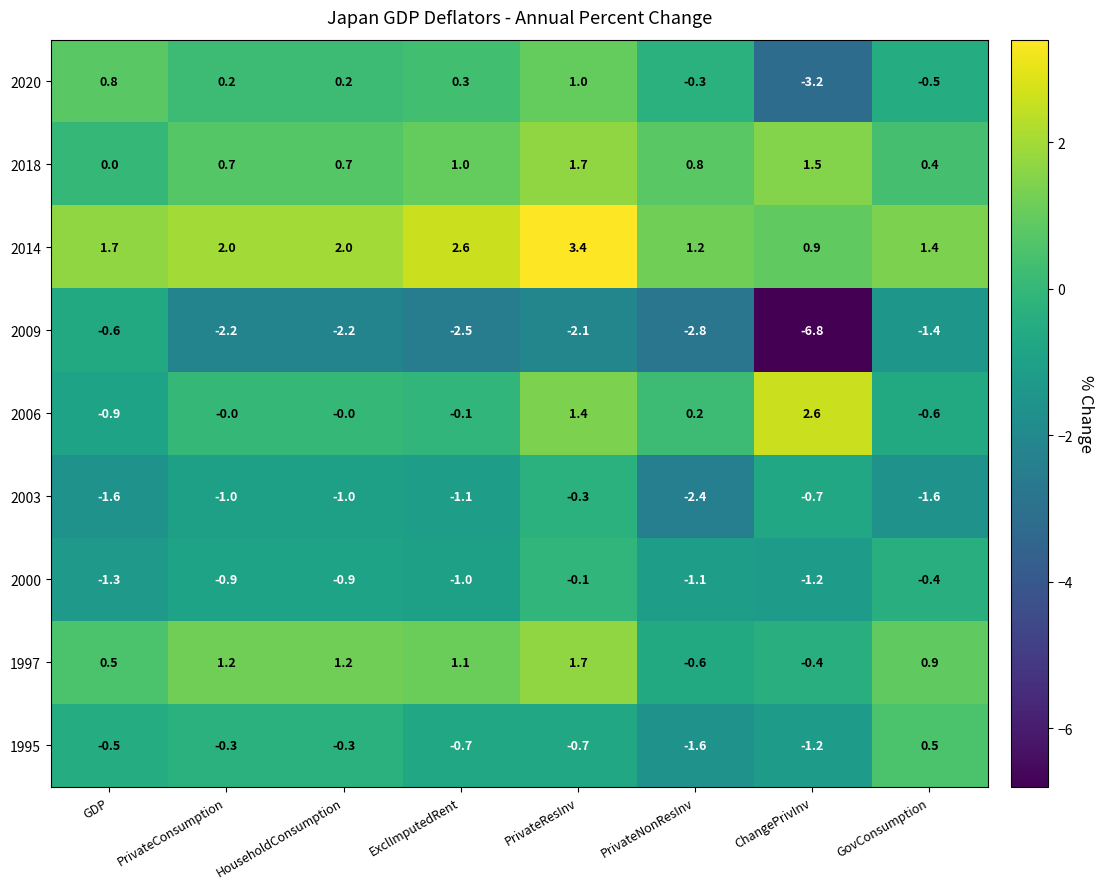

At ExclImputedRent, list the series in order from smallest to largest.

2009, 2003, 2000, 1995, 2006, 2020, 2018, 1997, 2014